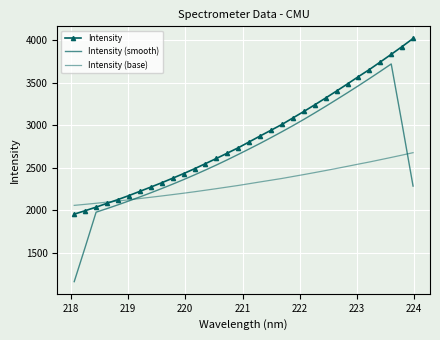

What is the average value of the Intensity series?

2849.4